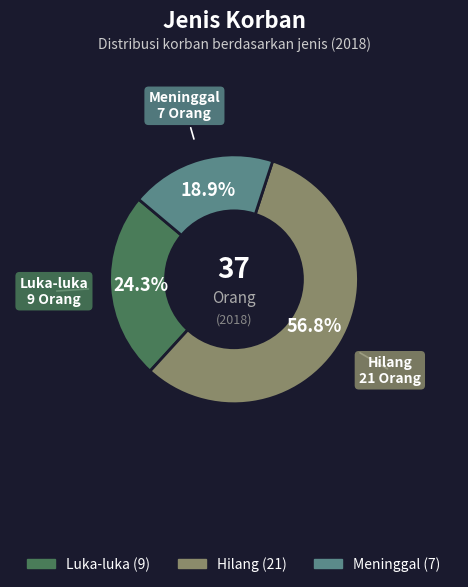

How many slices are in this pie chart?

3